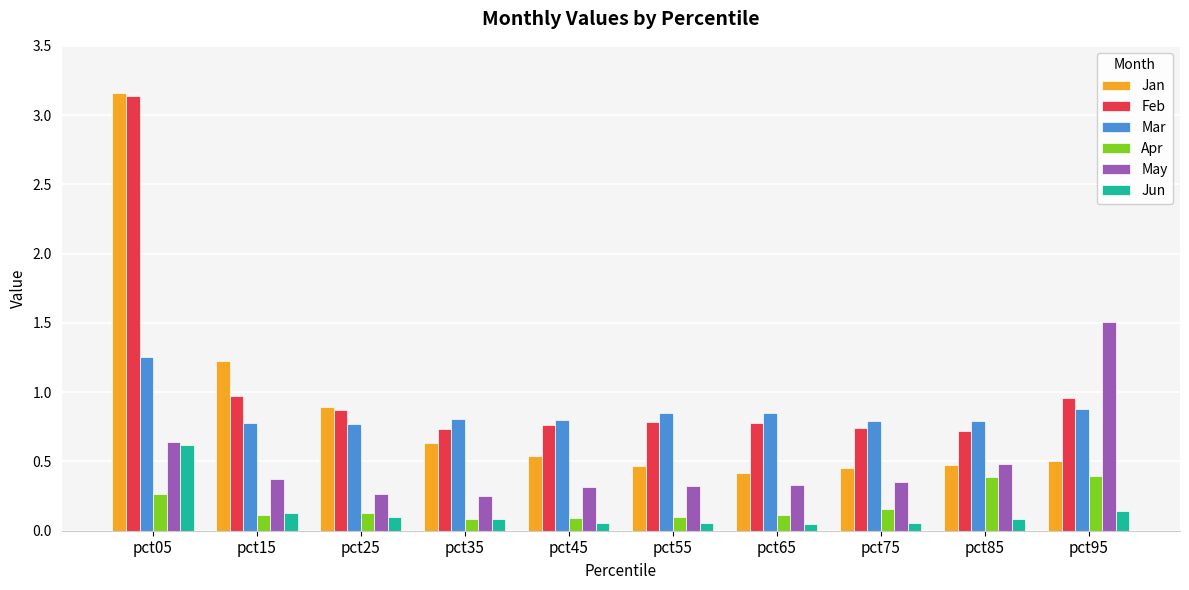

What is the difference between the maximum and minimum values in the Apr series?

0.3